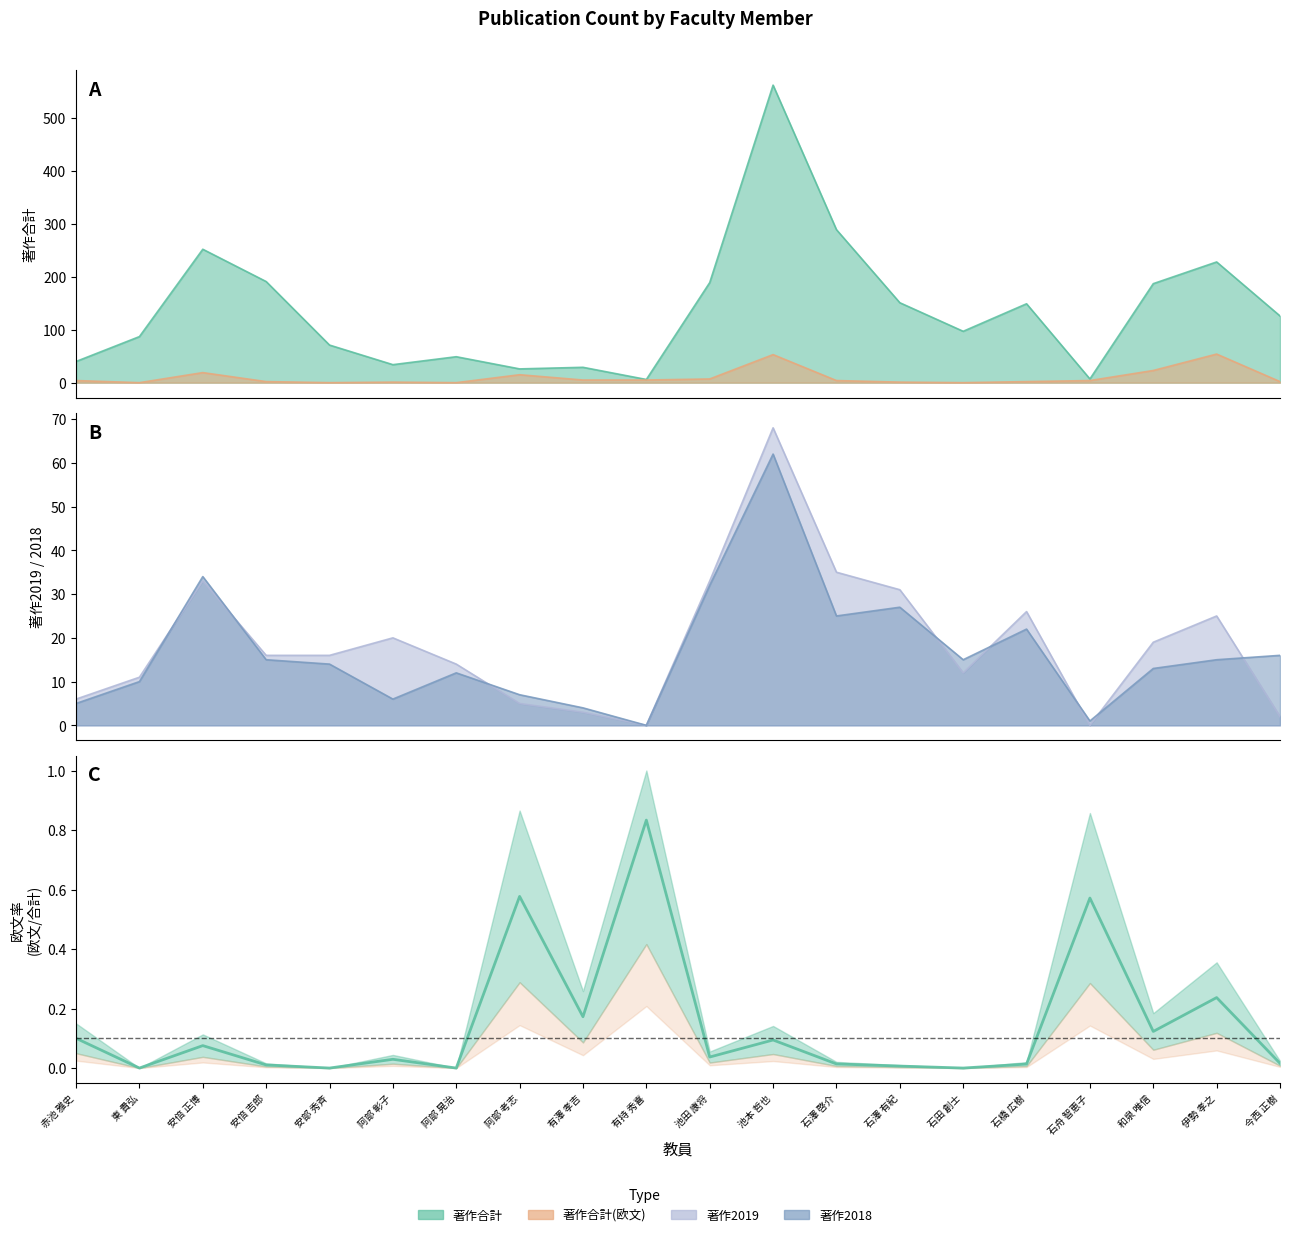

Reading left to right, extract all data points from this chart.

著作合計: 40	87	252	191	71	34	49	26	29	6	189	562	289	151	97	149	7	187	228	126
著作合計(欧文): 4	0	19	2	0	1	0	15	5	5	7	53	4	1	0	2	4	23	54	2
著作2019: 6	11	33	16	16	20	14	5	3	0	33	68	35	31	12	26	0	19	25	2
著作2018: 5	10	34	15	14	6	12	7	4	0	32	62	25	27	15	22	1	13	15	16